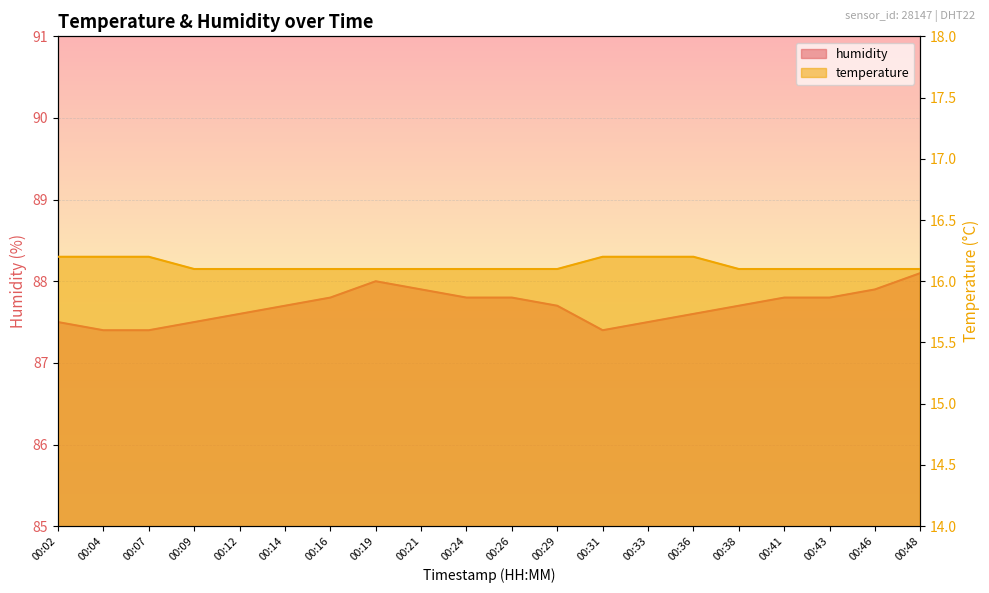

What is the sum of the humidity values at 00:43 and 00:38?

175.5